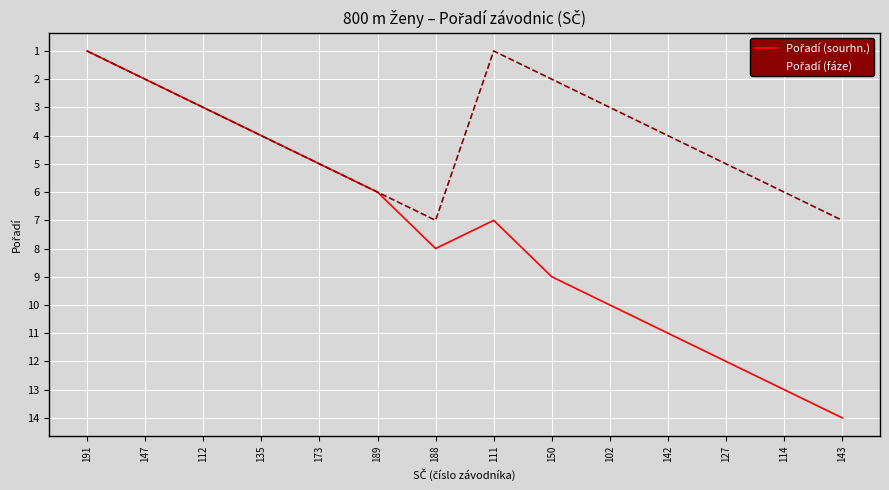

What is the total value across all series at 135?

8